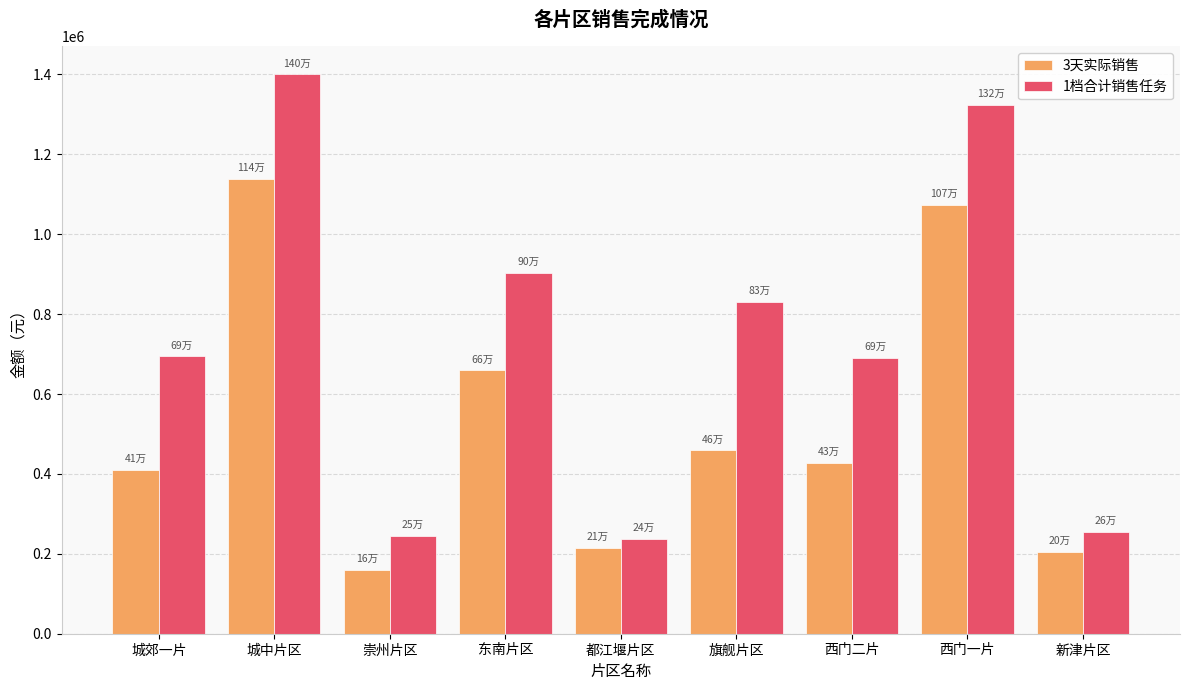

What is the maximum value shown in the chart?

1399974.0